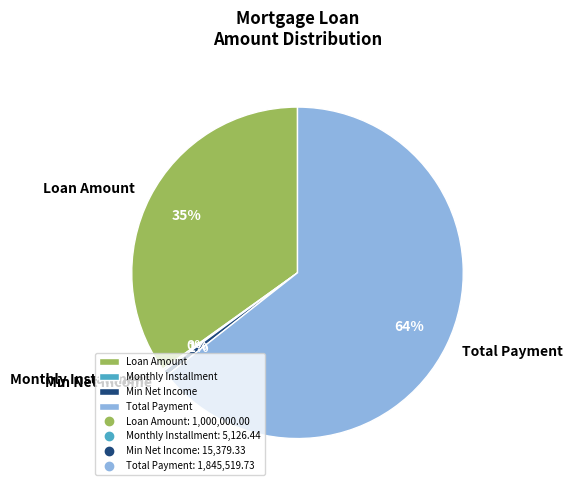

To the nearest percent, what percentage of the pie is Min Net Income?

1%